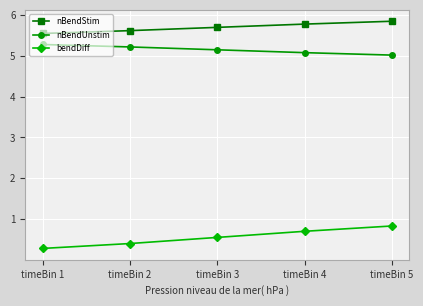

Rank the series at timeBin 3 from highest to lowest value.

nBendStim, nBendUnstim, bendDiff